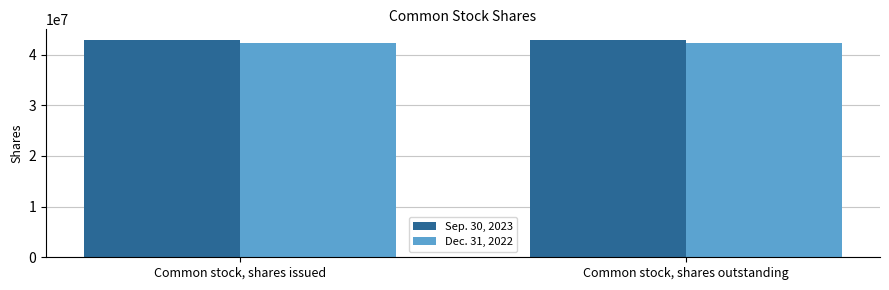

What is the label of the 1st bar from the right?

Common stock, shares outstanding